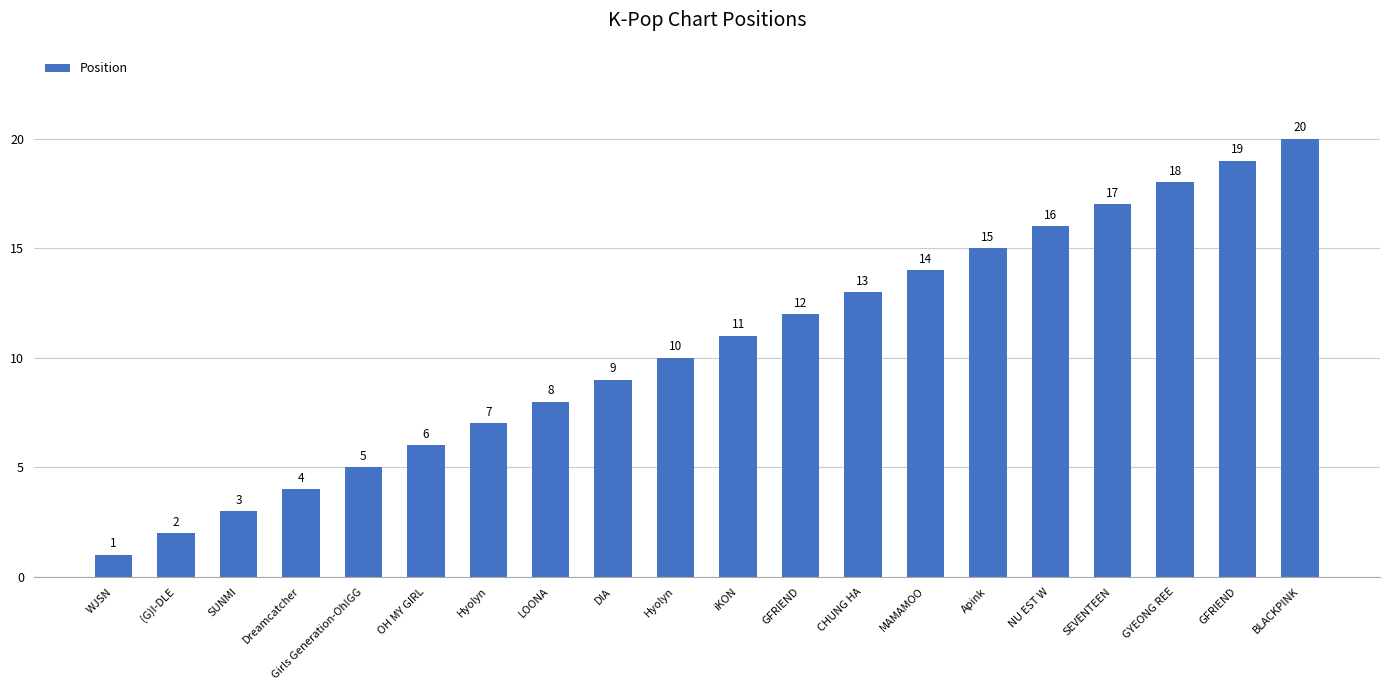

Does the chart contain any negative values?

No